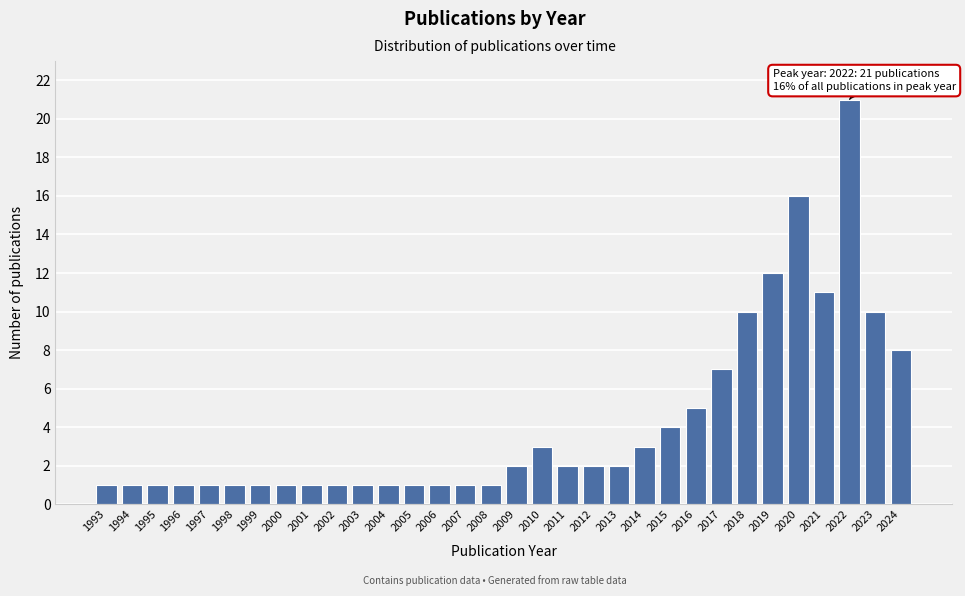

What value does the data have at 2019?

12